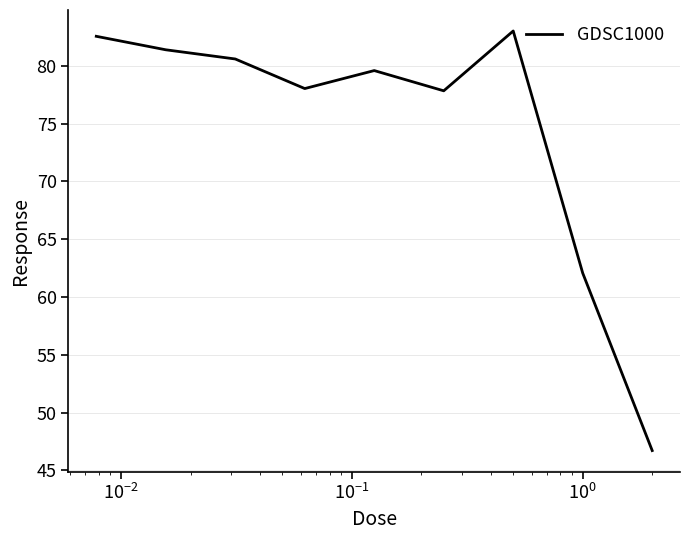

What is the smallest value displayed?

46.7